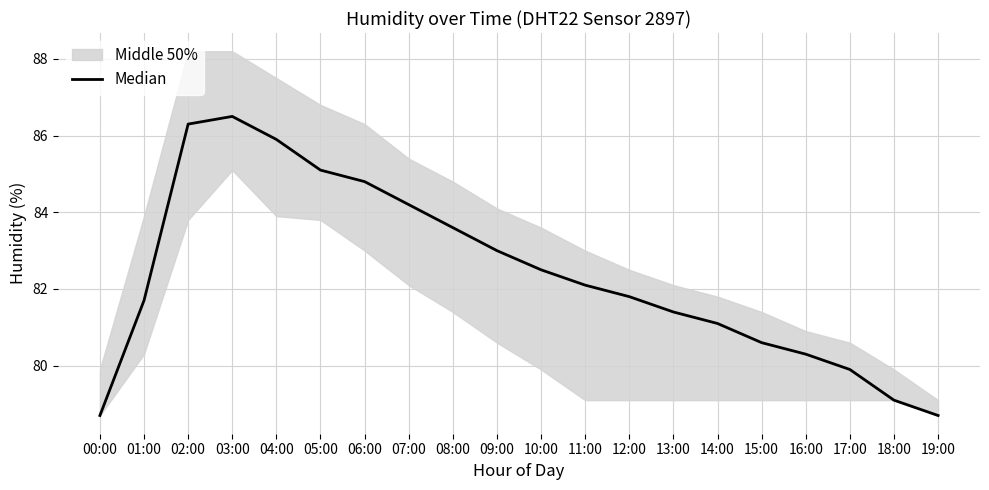

Which has a higher value, 07:00 or 03:00?

03:00